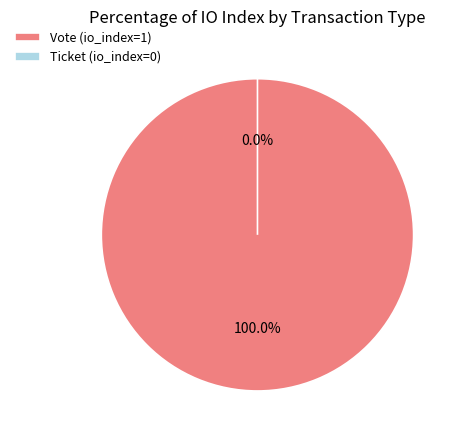

How many segments does this pie chart have?

2